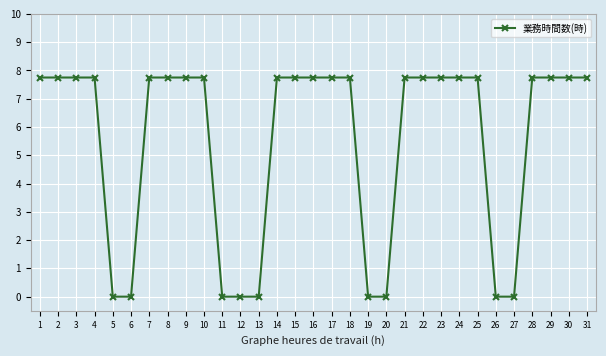

What value does the data have at 7?

7.8